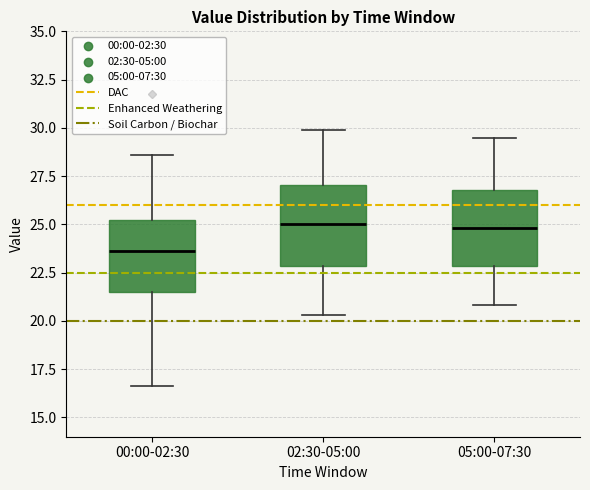

Reading left to right, read every box against the y-axis: the position of its median line, the range the box covers, and the ends of its whiskers. The values are not printed on the chart, so give them approximately, as read against the axis.

00:00-02:30: median 23.5, box 21.5 to 25.0, whiskers 16.5 to 28.5
02:30-05:00: median 25.0, box 23.0 to 27.0, whiskers 20.5 to 30.0
05:00-07:30: median 25.0, box 23.0 to 27.0, whiskers 21.0 to 29.5